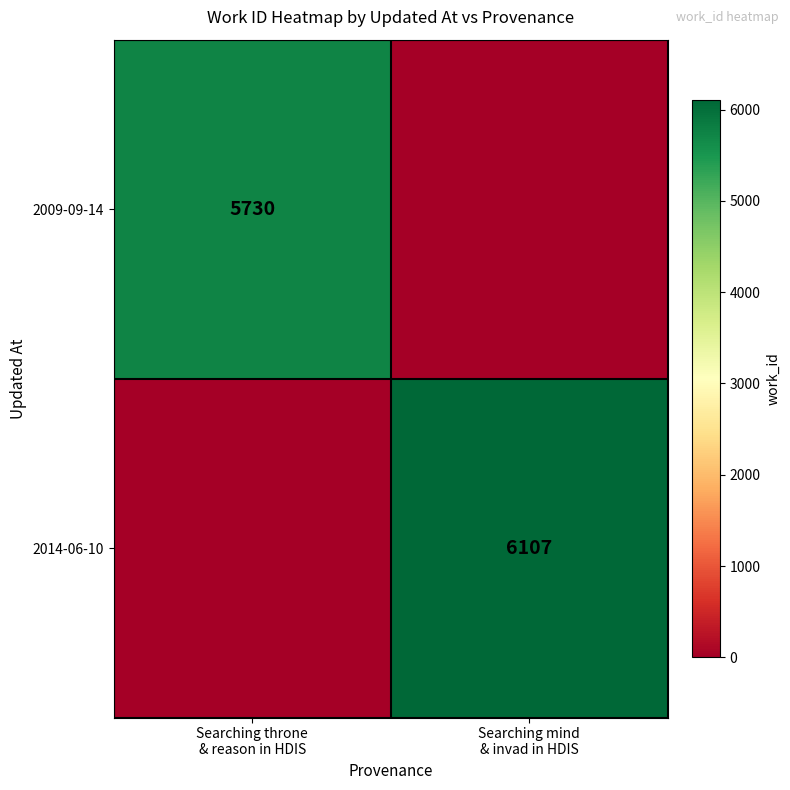

What is the difference between the maximum and minimum values in the 2009-09-14 series?

5730